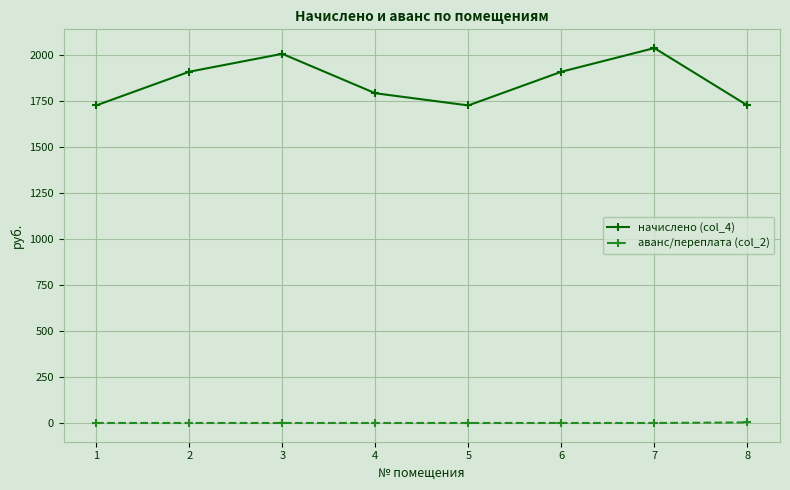

Does the chart display data point markers on the line(s)?

Yes